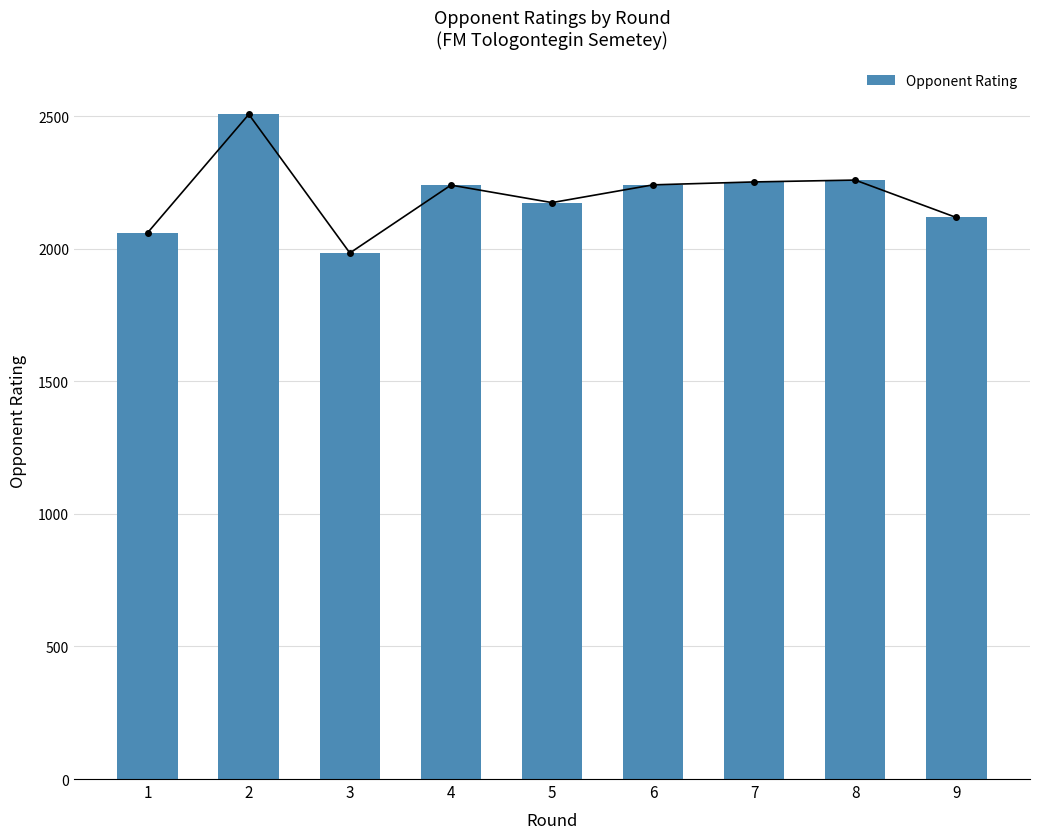

Reading left to right, list all the values displayed in this chart.

2061	2507	1984	2240	2174	2241	2252	2259	2118